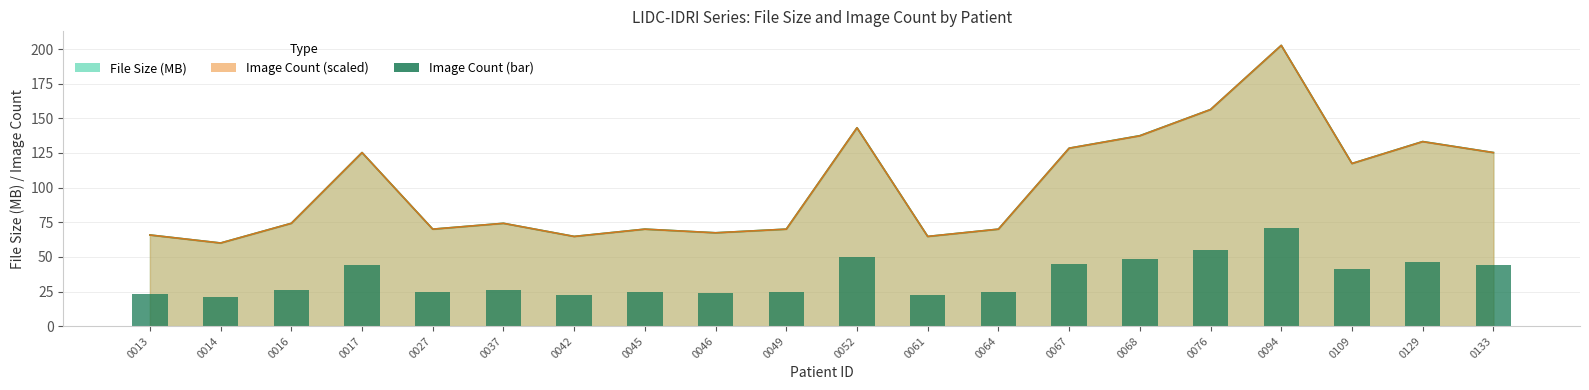

Which label corresponds to the largest value in the chart?

0094